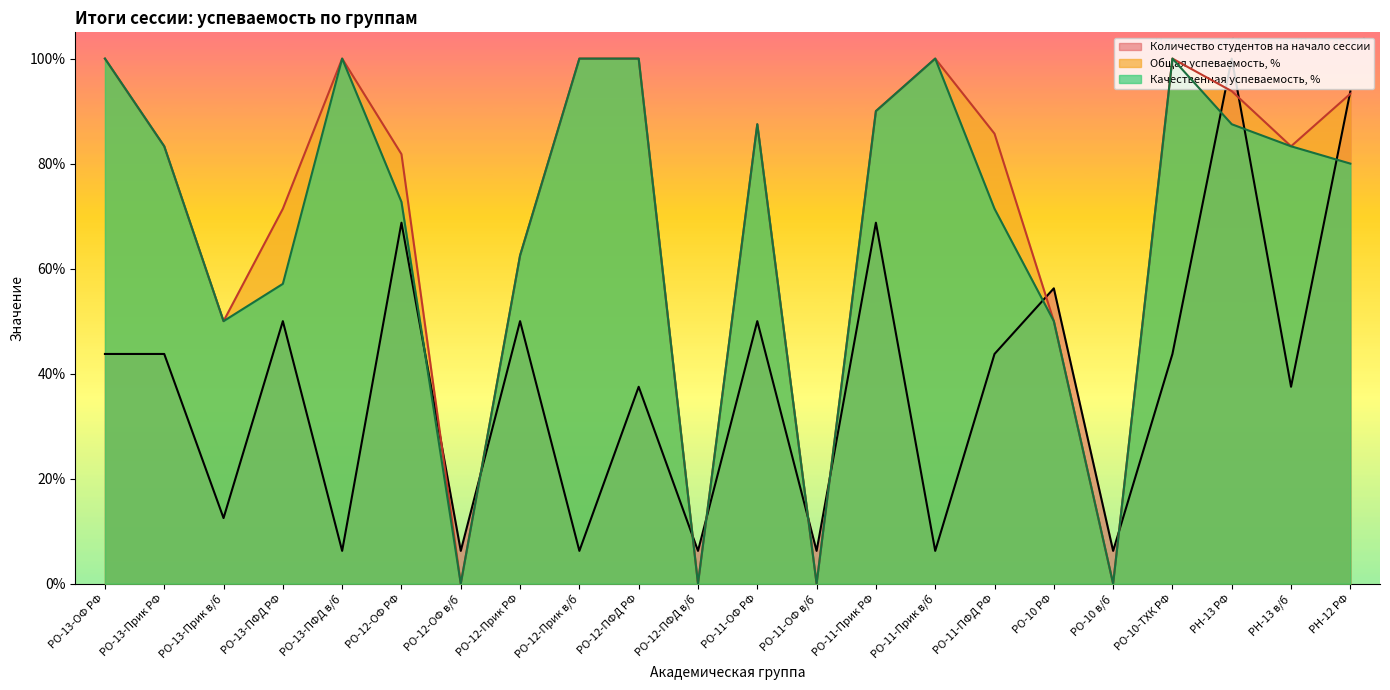

Rank the series by their maximum value, from lowest to highest.

Количество студентов на начало сессии, Общая успеваемость, %, Качественная успеваемость, %